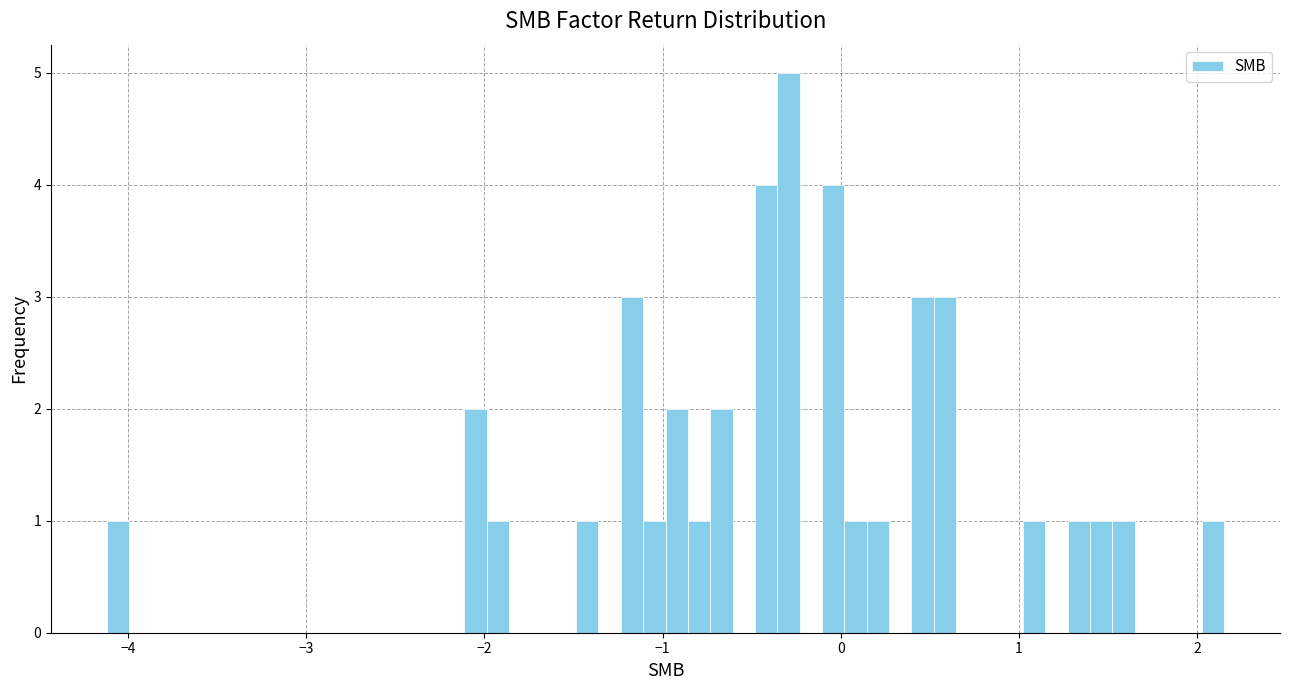

Read against the x-axis, roughly where is the centre of the tallest bar?

-0.3